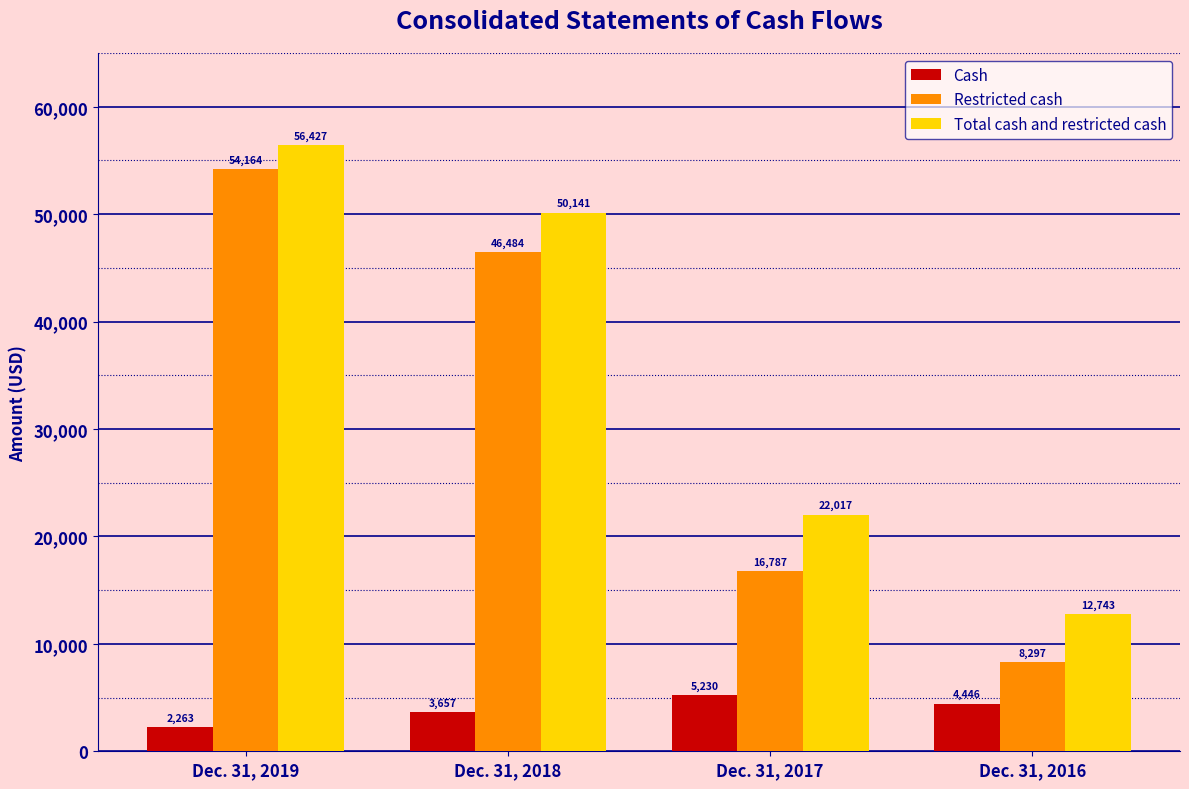

Which series has the largest range (max minus min)?

Restricted cash